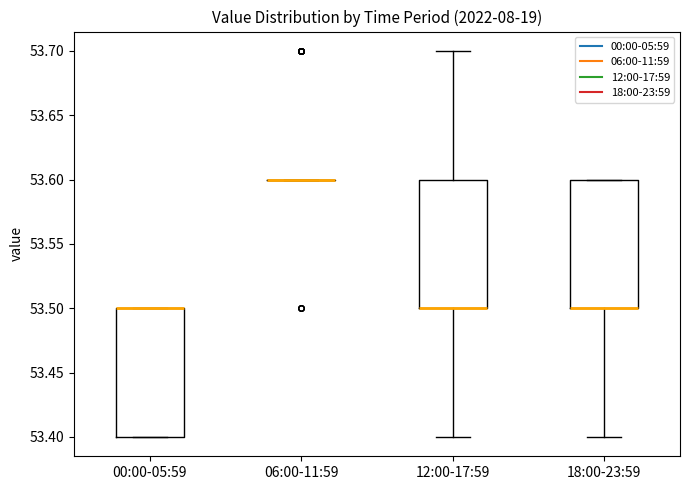

Reading left to right, read every box against the y-axis: the position of its median line, the range the box covers, and the ends of its whiskers. The values are not printed on the chart, so give them approximately, as read against the axis.

00:00-05:59: median 53.5 (drawn on the box's upper edge), box 53.4 to 53.5, whiskers 53.4 to 53.5
06:00-11:59: box collapsed to a line at 53.6, whiskers 53.6 to 53.6
12:00-17:59: median 53.5 (drawn on the box's lower edge), box 53.5 to 53.6, whiskers 53.4 to 53.7
18:00-23:59: median 53.5 (drawn on the box's lower edge), box 53.5 to 53.6, whiskers 53.4 to 53.6